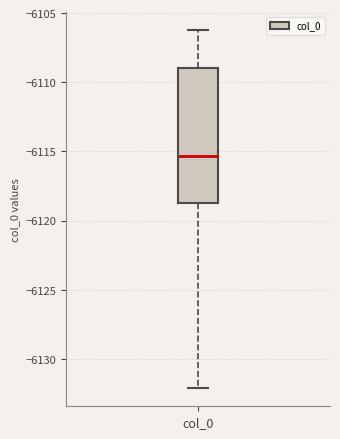

Where does the median line of the box for col_0 sit on the y-axis? The values are not printed on the chart, so give them approximately, as read against the axis.

-6115.5